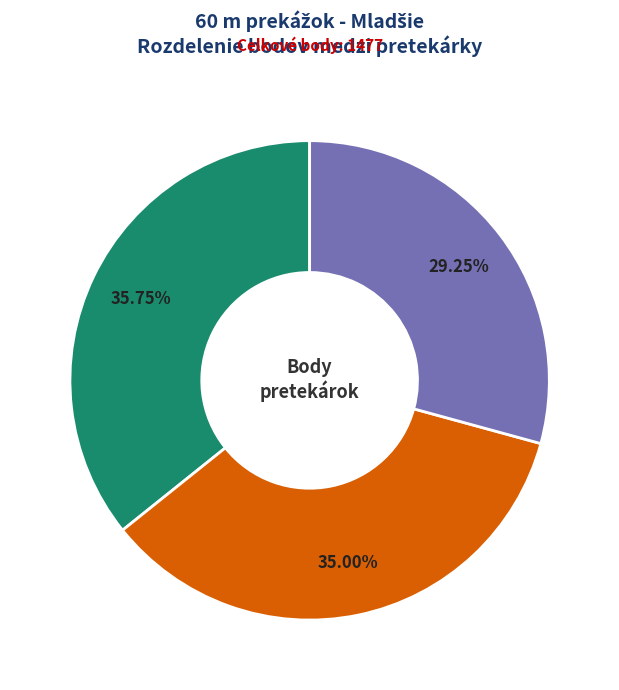

Is there a majority slice in this chart?

No